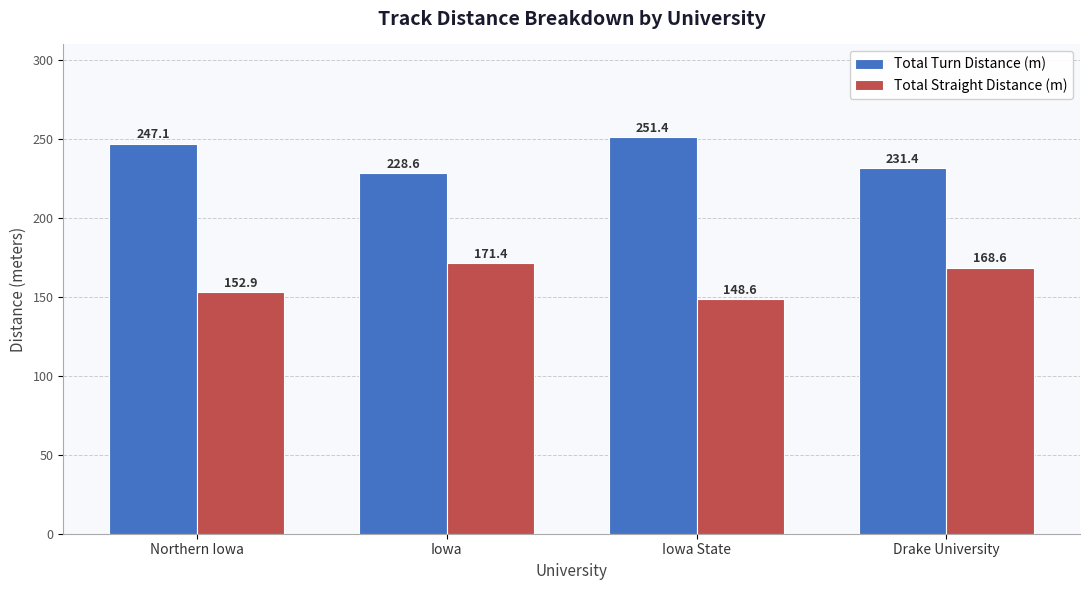

At Drake University, list the series in order from smallest to largest.

Total Straight Distance (m), Total Turn Distance (m)